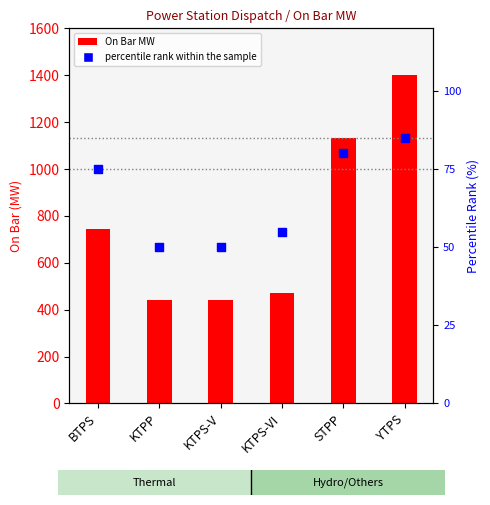

Which series reaches the maximum Y coordinate?

On Bar MW